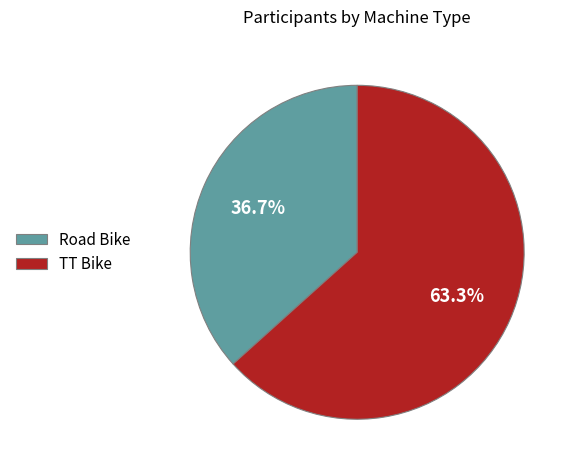

Which has a higher value, TT Bike or Road Bike?

TT Bike